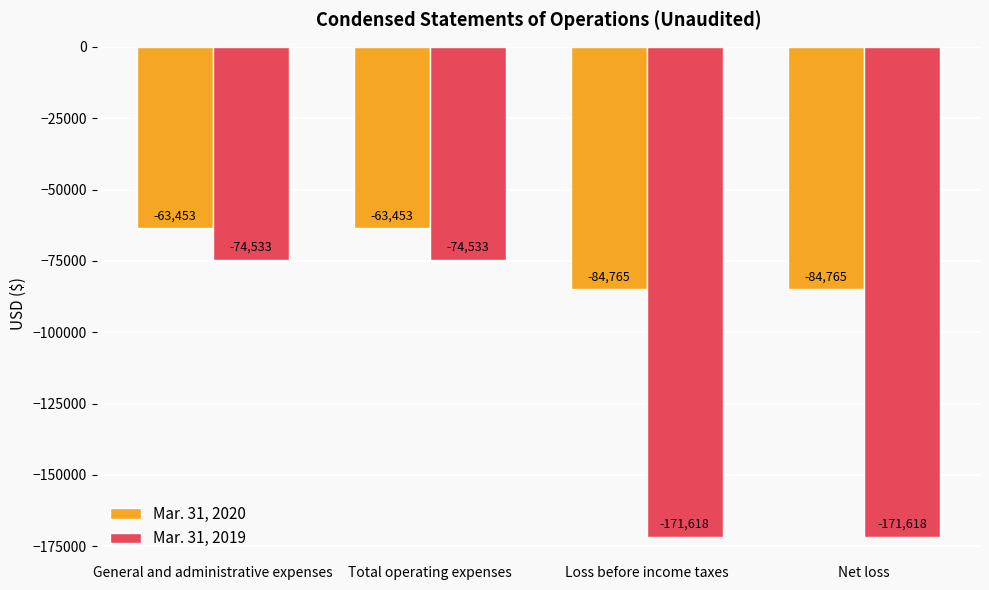

What is the lowest value of the Mar. 31, 2020 series?

-84765